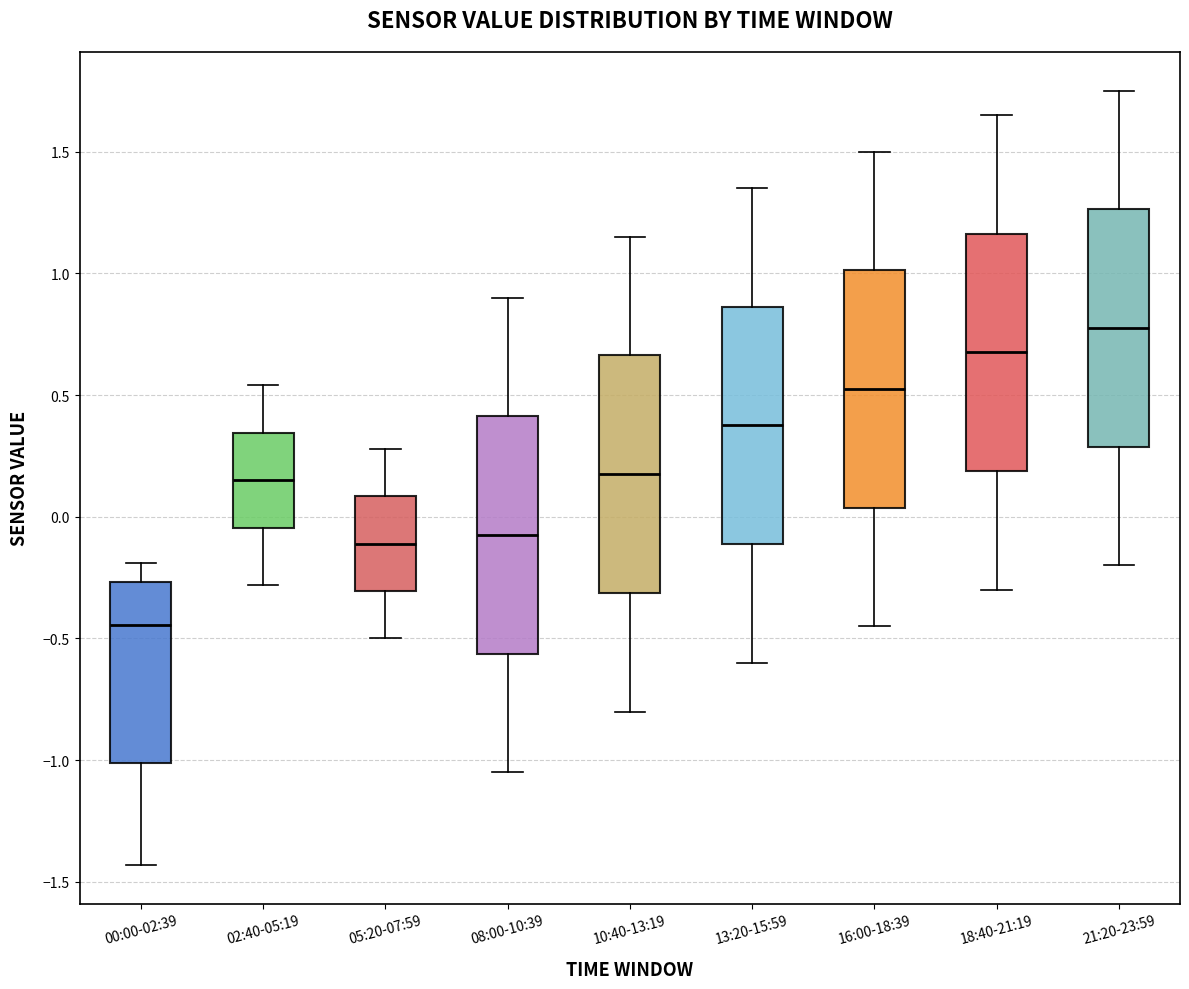

Reading left to right, transcribe this box plot: for each box, give where its median line is, the range the box spans, and where its two whiskers end, as read against the y-axis. The values are not printed on the chart, so give them approximately, as read against the axis.

00:00-02:39: median -0.45, box -1.00 to -0.25, whiskers -1.45 to -0.20
02:40-05:19: median 0.15, box -0.05 to 0.35, whiskers -0.30 to 0.55
05:20-07:59: median -0.10, box -0.30 to 0.10, whiskers -0.50 to 0.30
08:00-10:39: median -0.05, box -0.55 to 0.40, whiskers -1.05 to 0.90
10:40-13:19: median 0.20, box -0.30 to 0.65, whiskers -0.80 to 1.15
13:20-15:59: median 0.40, box -0.10 to 0.85, whiskers -0.60 to 1.35
16:00-18:39: median 0.55, box 0.05 to 1.00, whiskers -0.45 to 1.50
18:40-21:19: median 0.70, box 0.20 to 1.15, whiskers -0.30 to 1.65
21:20-23:59: median 0.80, box 0.30 to 1.25, whiskers -0.20 to 1.75